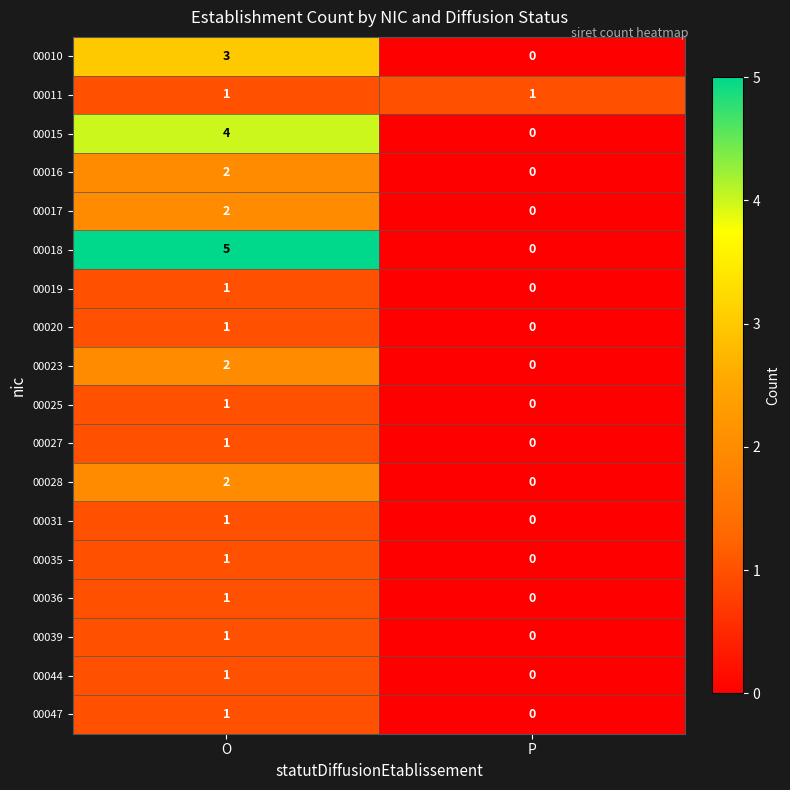

True or false: 00044 has a value of 1 at O.

True